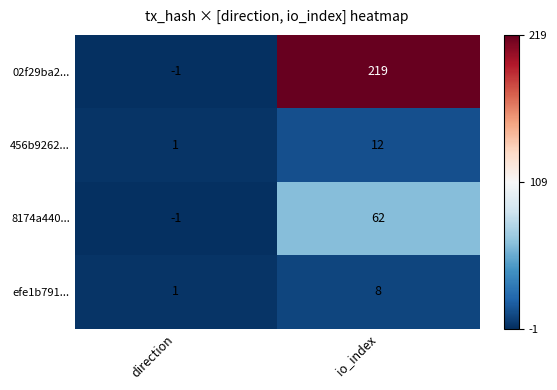

List the series in order of their peak value, lowest first.

efe1b791..., 456b9262..., 8174a440..., 02f29ba2...